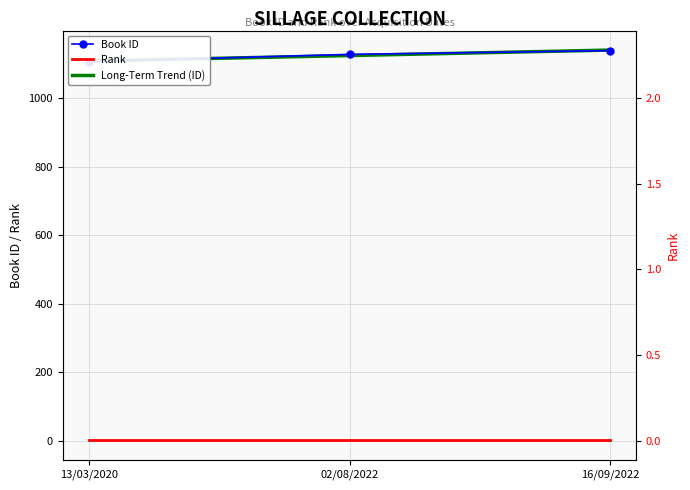

What is the approximate value of Rank at 16/09/2022?

1.0